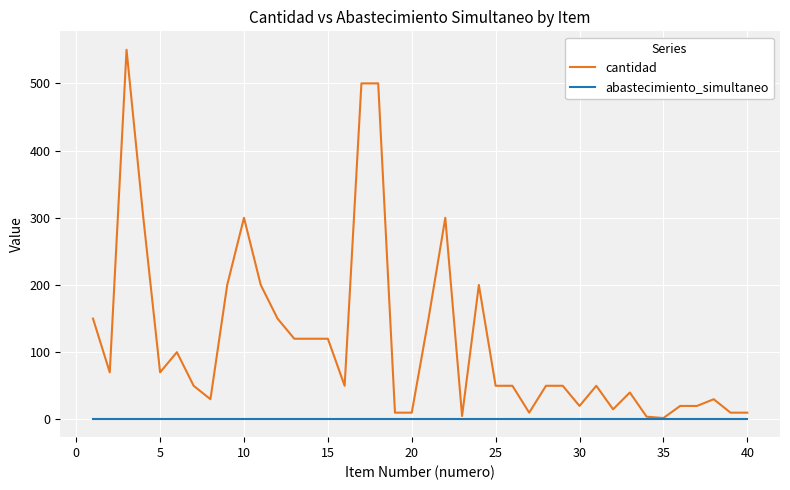

What is the greatest value displayed?

550